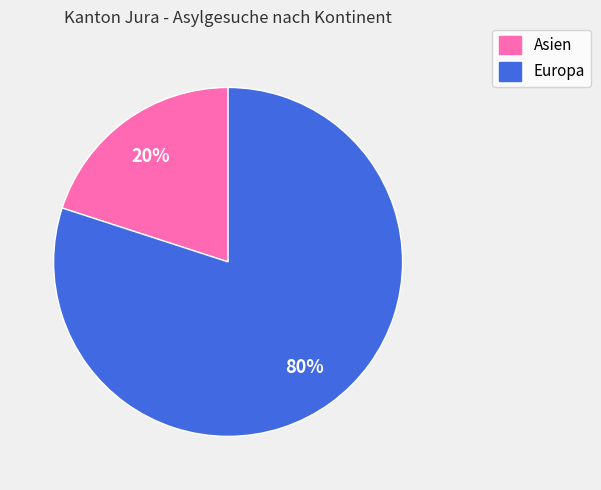

Combined, do Asien and Europa account for over 50%?

Yes